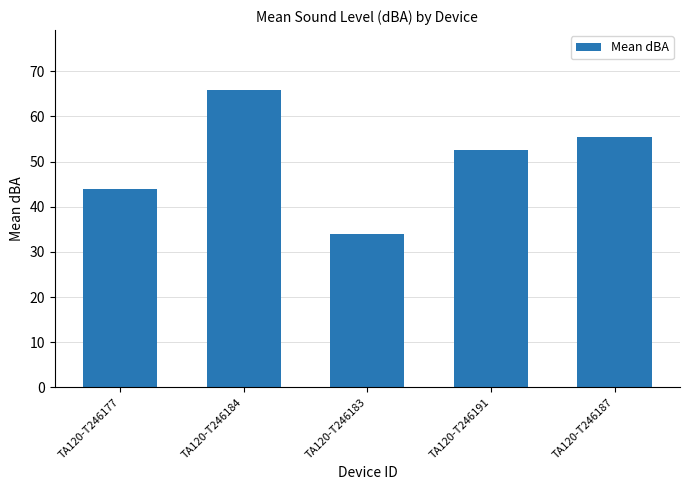

What is the difference between the second highest and second lowest values?

11.5